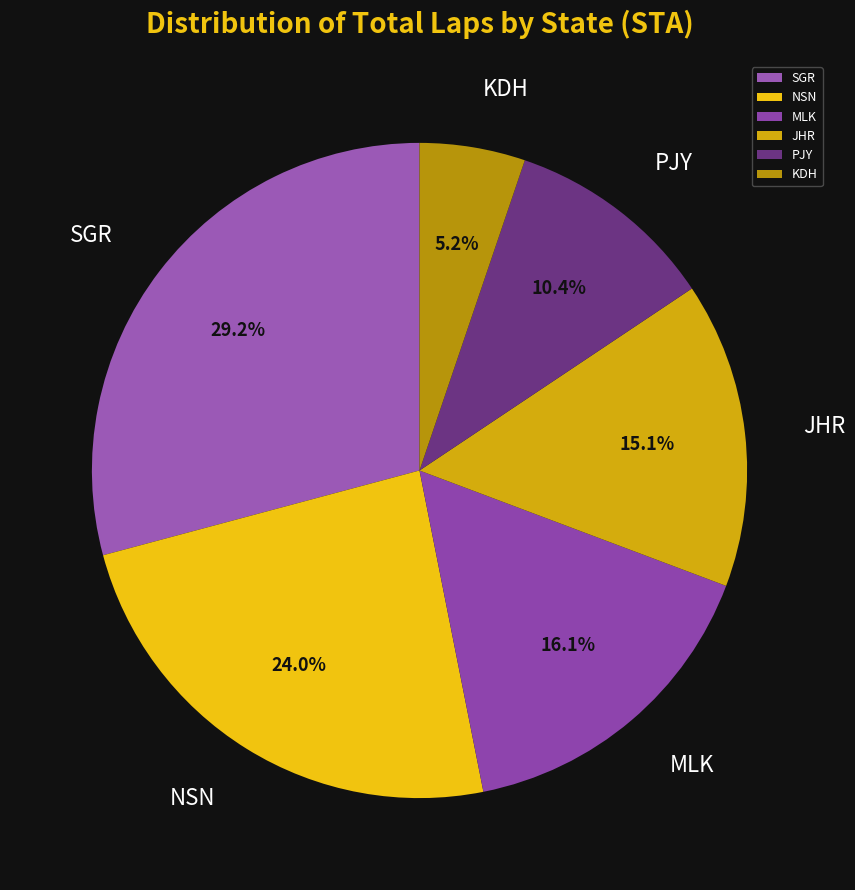

True or false: JHR accounts for 1% of the total.

False